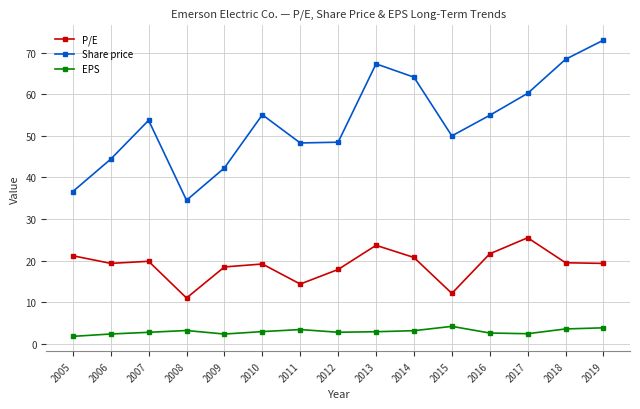

What is the difference between the maximum and minimum values in the P/E series?

14.5